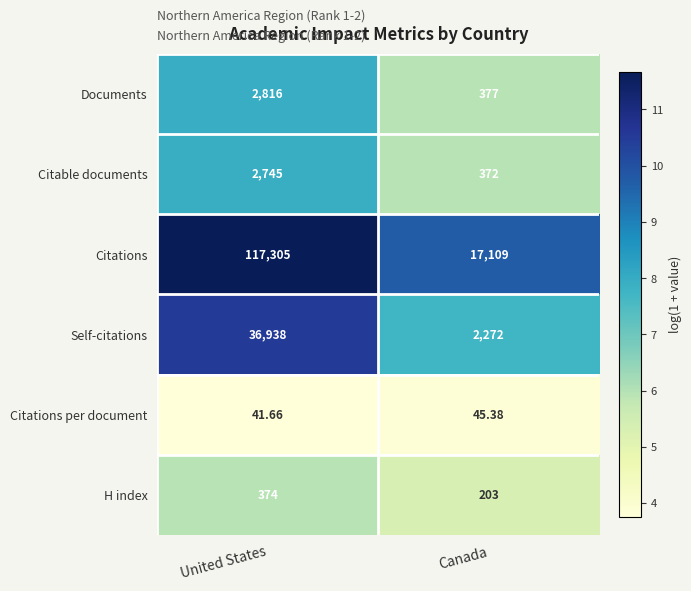

Which series has the largest total across all categories?

Citations